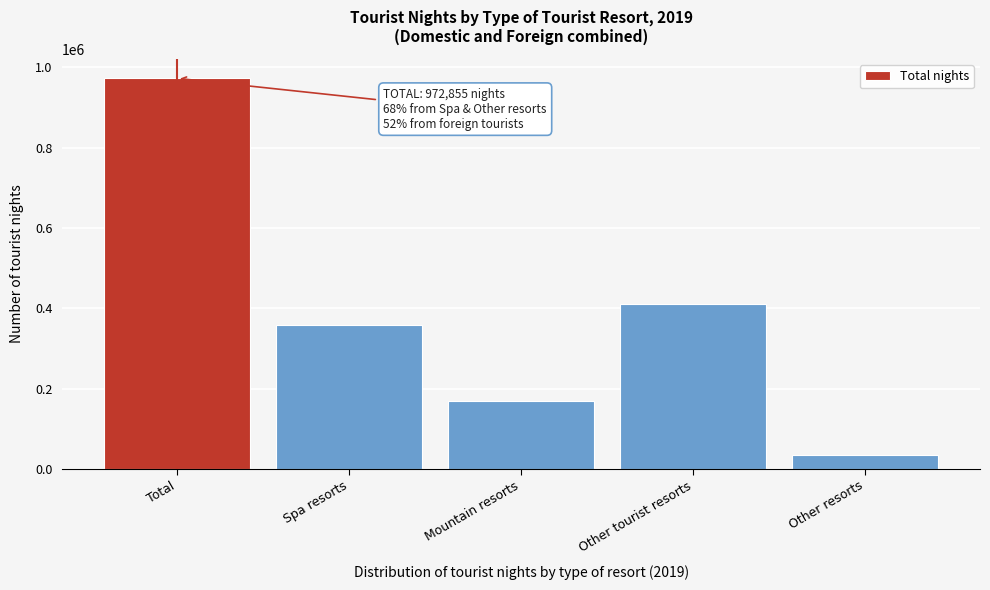

Reading right to left, list all the values displayed in this chart.

Other resorts=35040	Other tourist resorts=410136	Mountain resorts=168516	Spa resorts=359163	Total=972855